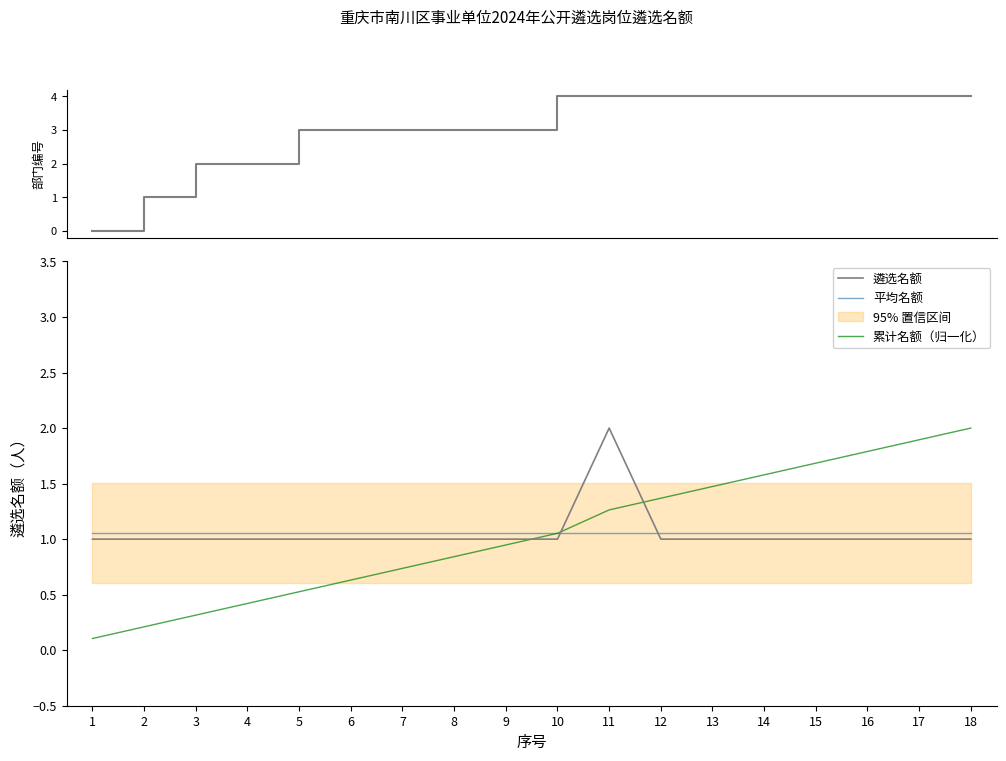

True or false: 平均名额 has more than 2 points higher than both neighbors.

False